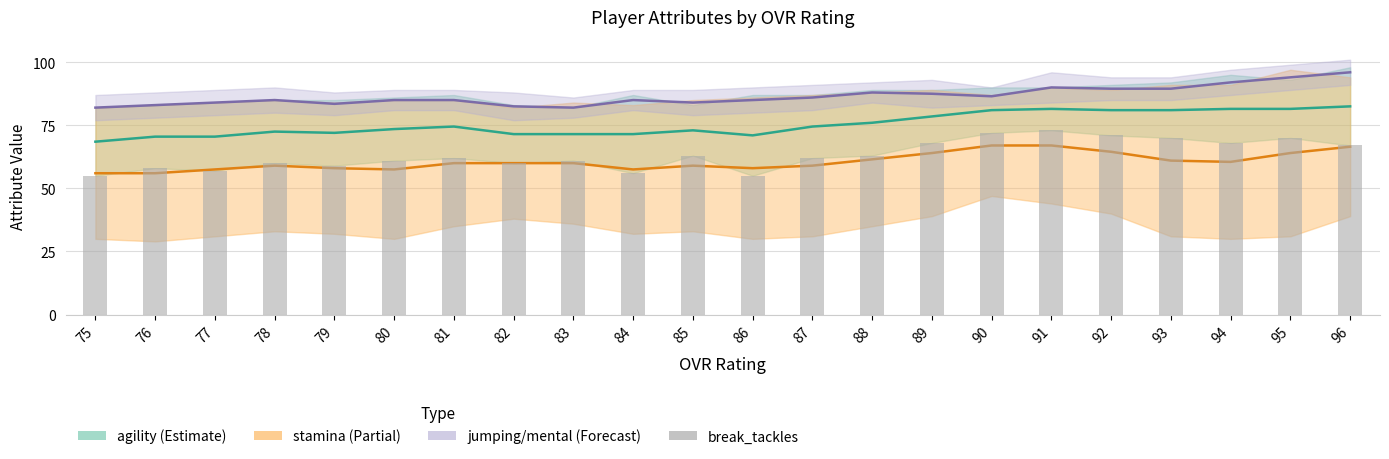

How many data points are above 62?

10